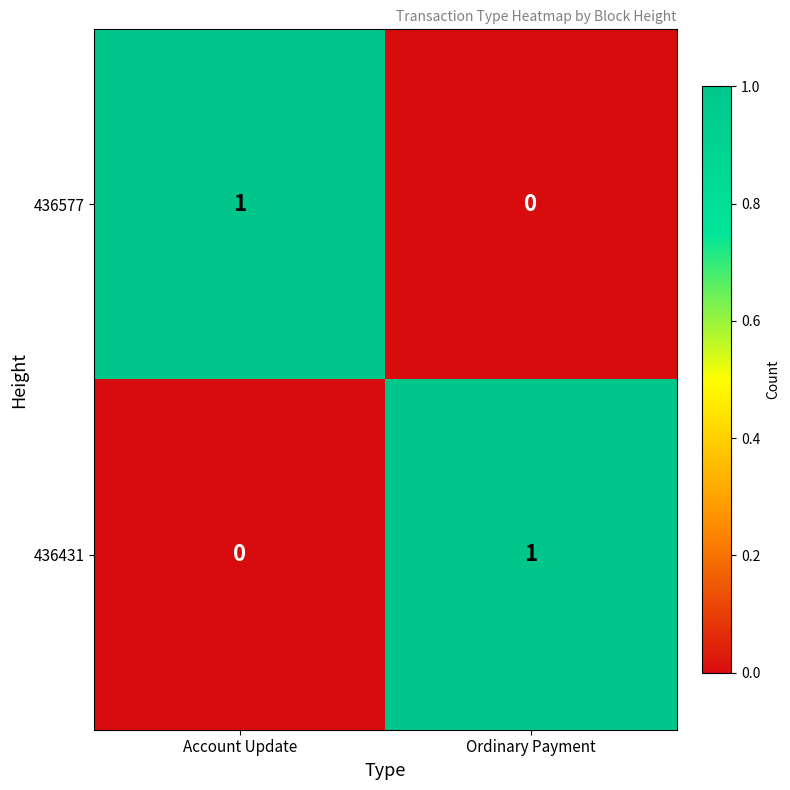

True or false: 436577 has a value of 1 at Account Update.

True